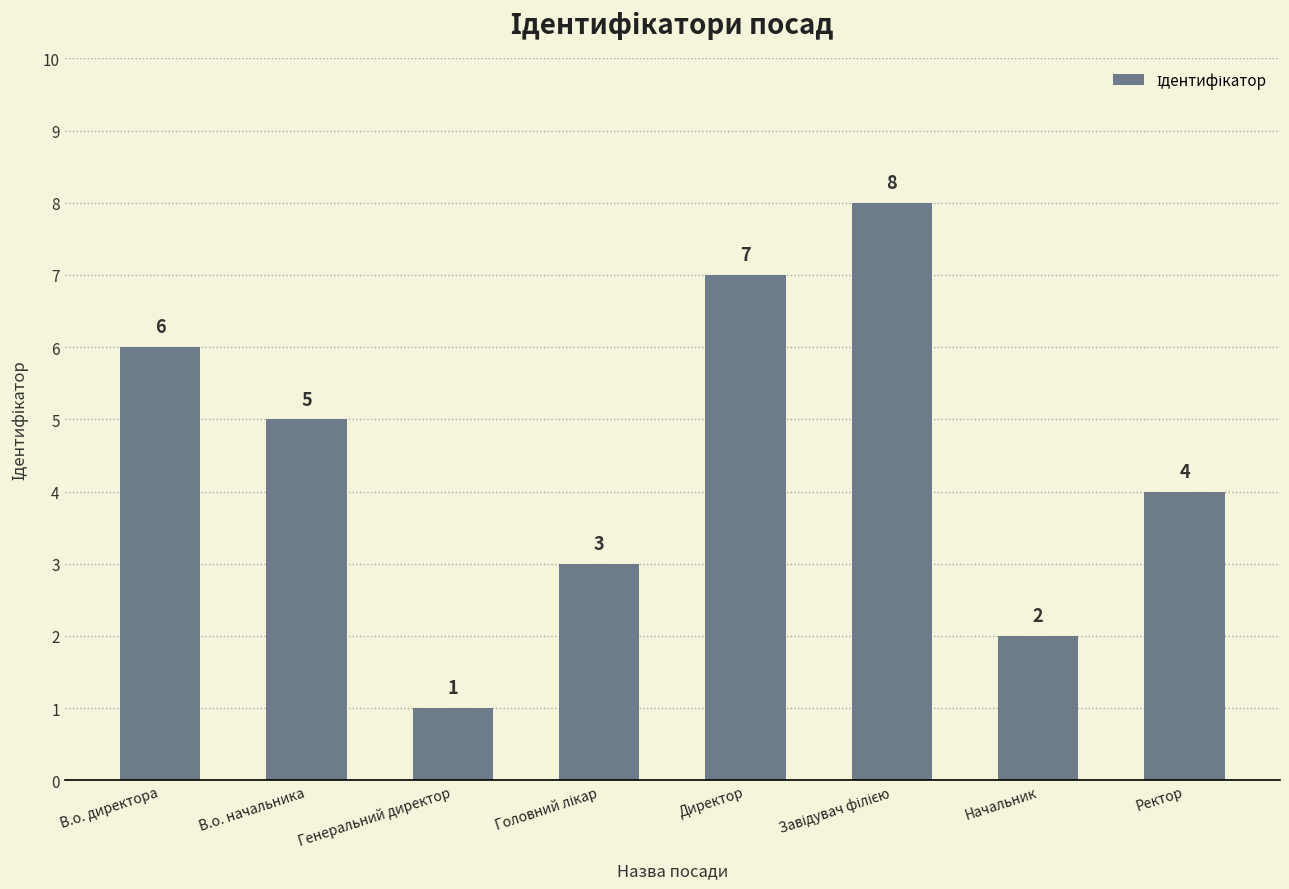

How many bars are there in total?

8